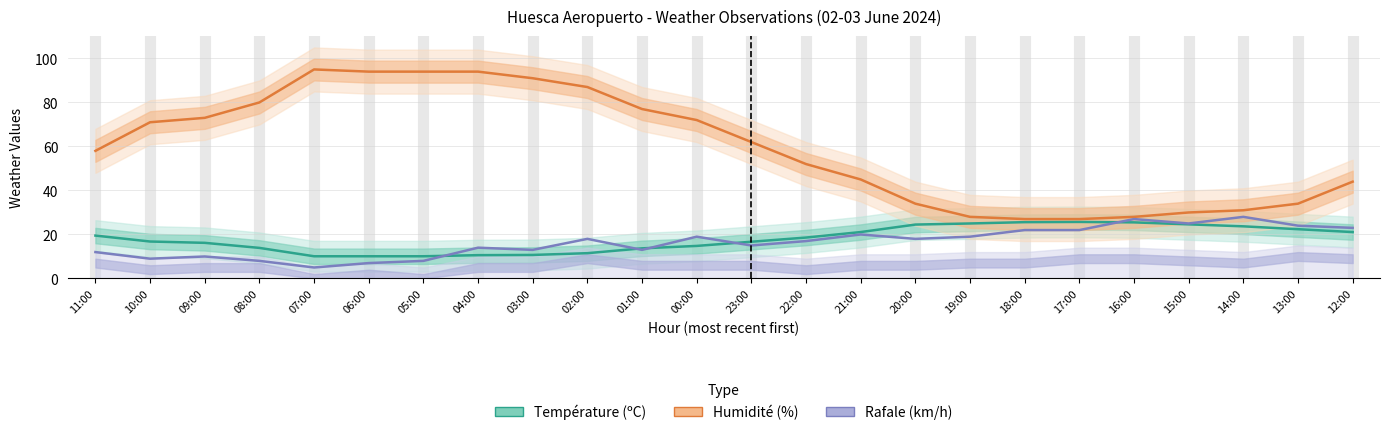

Between 01:00 and 11:00, which is larger?

11:00